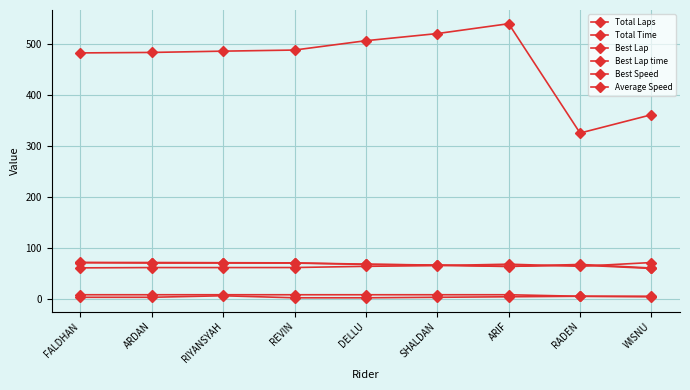

Between ARDAN and FALDHAN, which is larger?

ARDAN